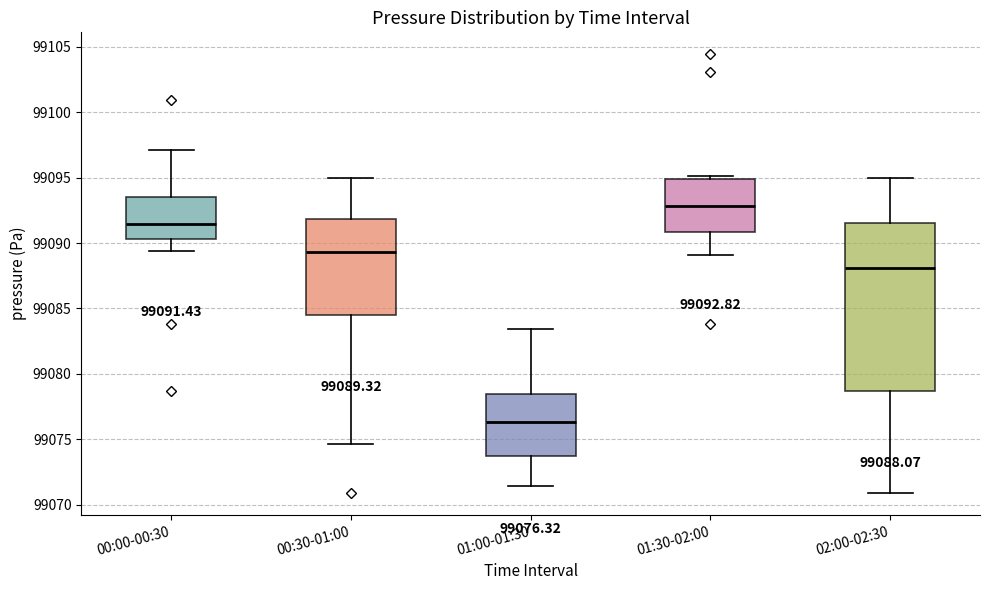

Which box's median line is the highest?

01:30-02:00